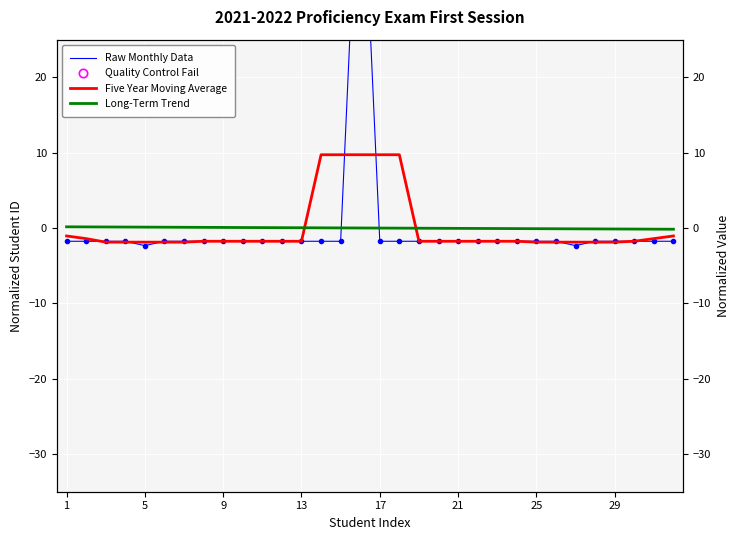

Reading left to right, list all the values displayed in this chart.

Raw Monthly Data: -1.8	-1.8	-1.8	-1.8	-2.3	-1.8	-1.8	-1.8	-1.8	-1.8	-1.8	-1.8	-1.8	-1.8	-1.8	55.7	-1.8	-1.8	-1.8	-1.8	-1.8	-1.8	-1.8	-1.8	-1.8	-1.8	-2.3	-1.8	-1.8	-1.8	-1.8	-1.8
Five Year Moving Average: -1.1	-1.4	-1.9	-1.9	-1.9	-1.9	-1.9	-1.8	-1.8	-1.8	-1.8	-1.8	-1.8	9.7	9.7	9.7	9.7	9.7	-1.8	-1.8	-1.8	-1.8	-1.8	-1.8	-1.9	-1.9	-1.9	-1.9	-1.9	-1.8	-1.4	-1.1
Long-Term Trend: 0.2	0.1	0.1	0.1	0.1	0.1	0.1	0.1	0.1	0.1	0.1	0.0	0.0	0.0	0.0	0.0	-0.0	-0.0	-0.0	-0.0	-0.0	-0.1	-0.1	-0.1	-0.1	-0.1	-0.1	-0.1	-0.1	-0.1	-0.1	-0.2